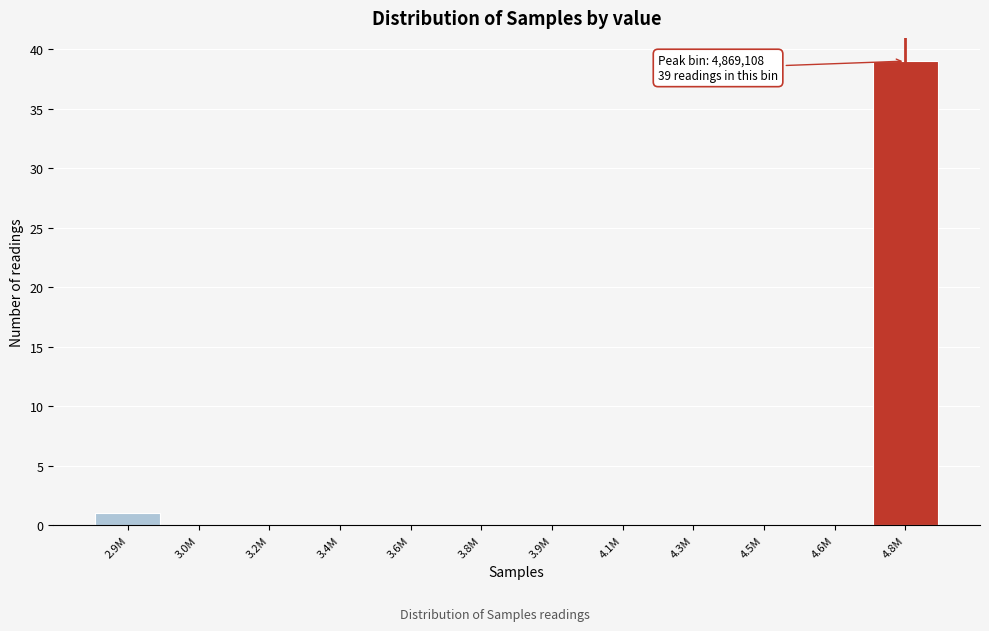

Reading left to right, what are all the values shown in this chart?

2.9M=1	3.0M=0	3.2M=0	3.4M=0	3.6M=0	3.8M=0	3.9M=0	4.1M=0	4.3M=0	4.5M=0	4.6M=0	4.8M=39